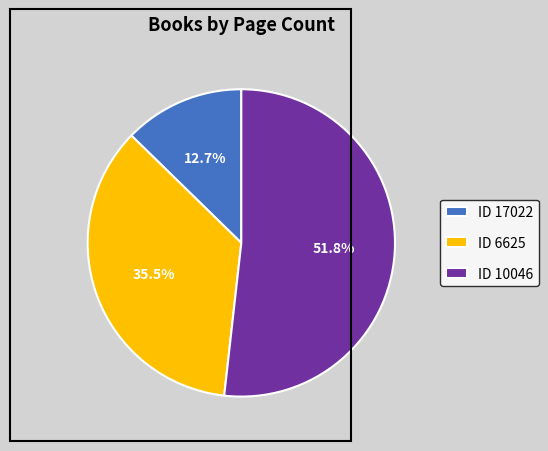

Combined, what portion of the pie is ID 6625 and ID 10046?

87.3%